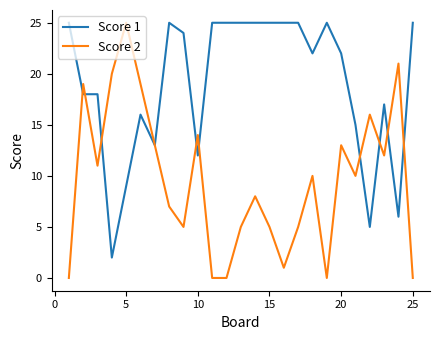

Reading left to right, what are all the values shown in this chart?

Score 1: 25	18	18	2	9	16	13	25	24	12	25	25	25	25	25	25	25	22	25	22	15	5	17	6	25
Score 2: 0	19	11	20	25	19	13	7	5	14	0	0	5	8	5	1	5	10	0	13	10	16	12	21	0